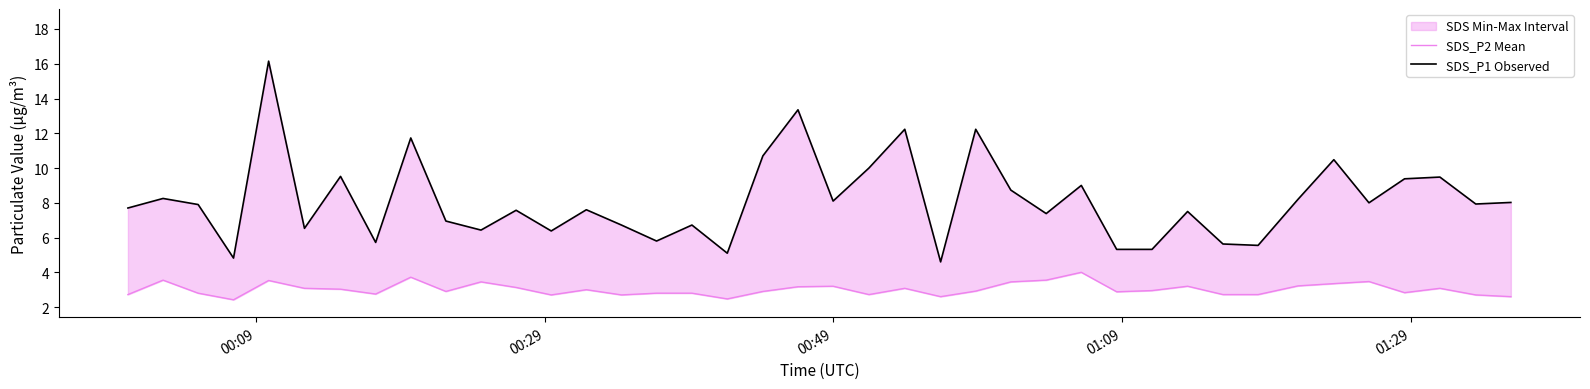

What is the difference between the maximum and second lowest values in the SDS_P1 Observed series?

11.3